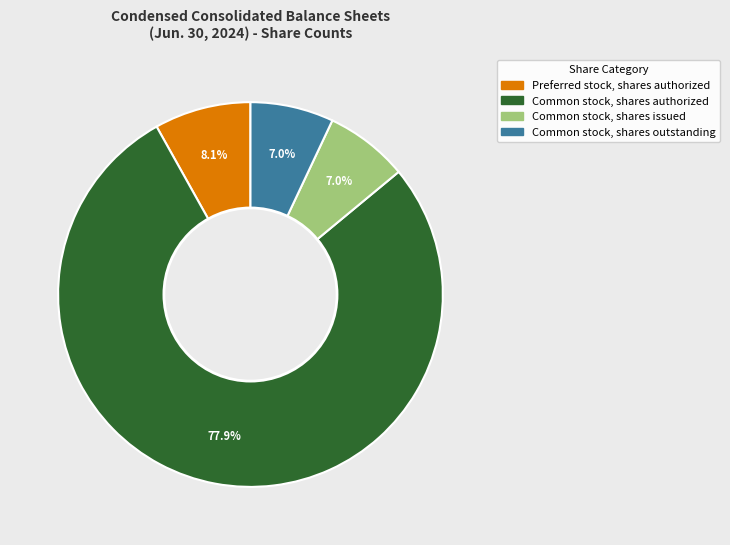

Is there a majority slice in this chart?

Yes